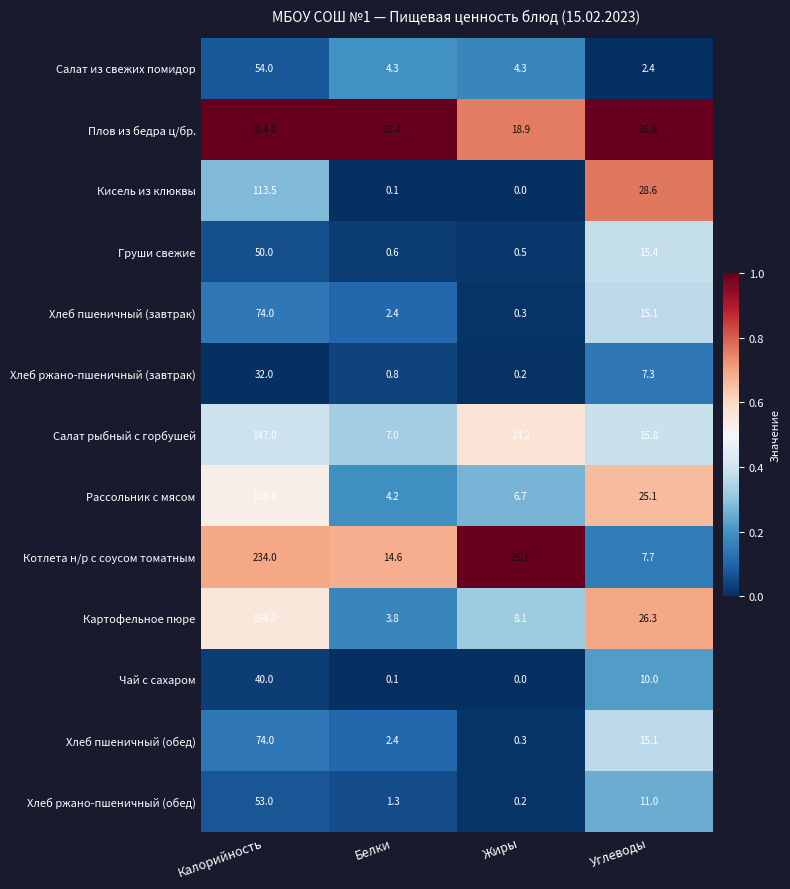

What is the total value across all series at Углеводы?

216.6